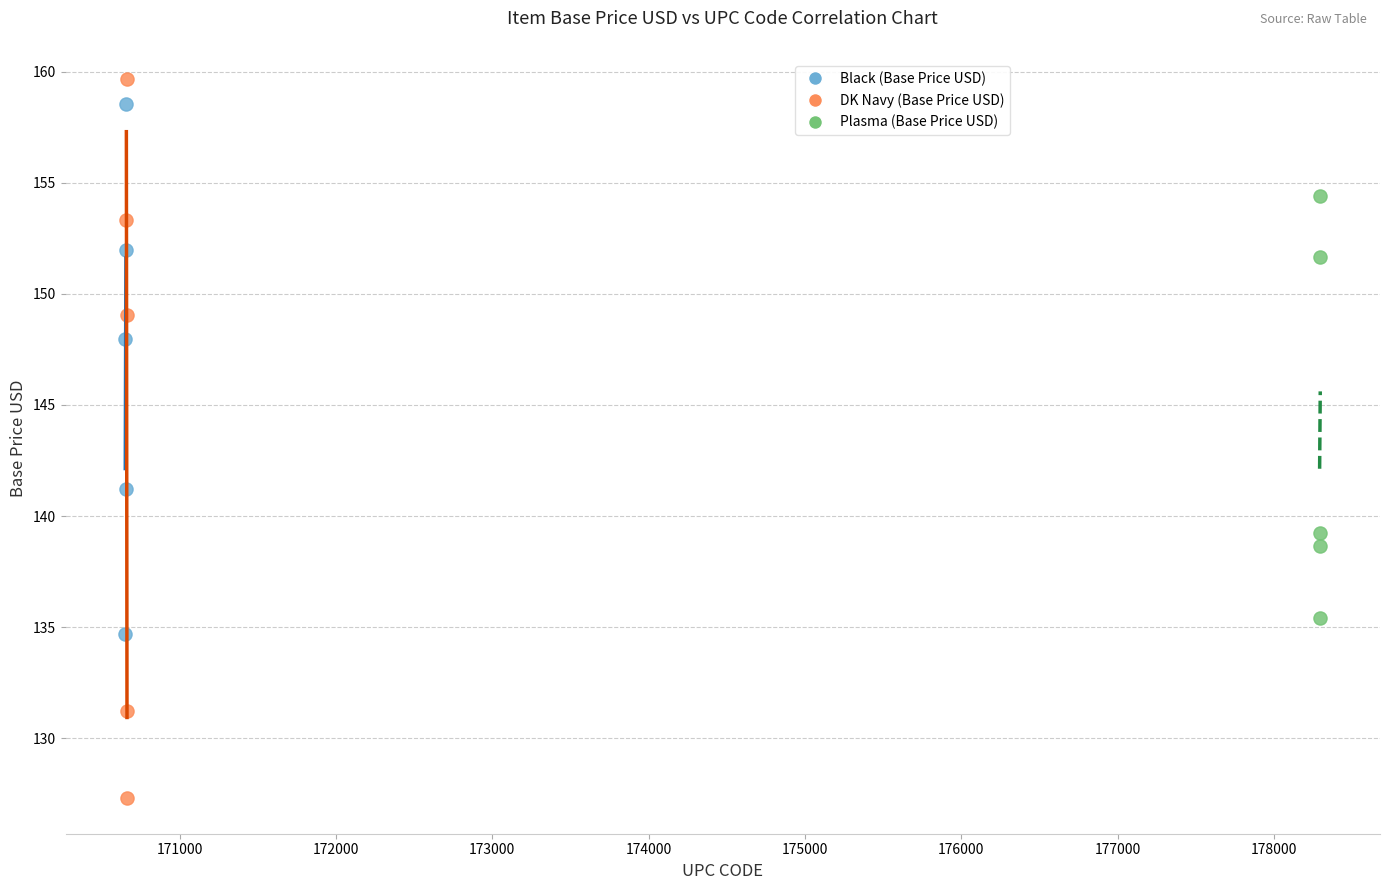

Which series reaches the minimum Y coordinate?

DK Navy (Base Price USD)